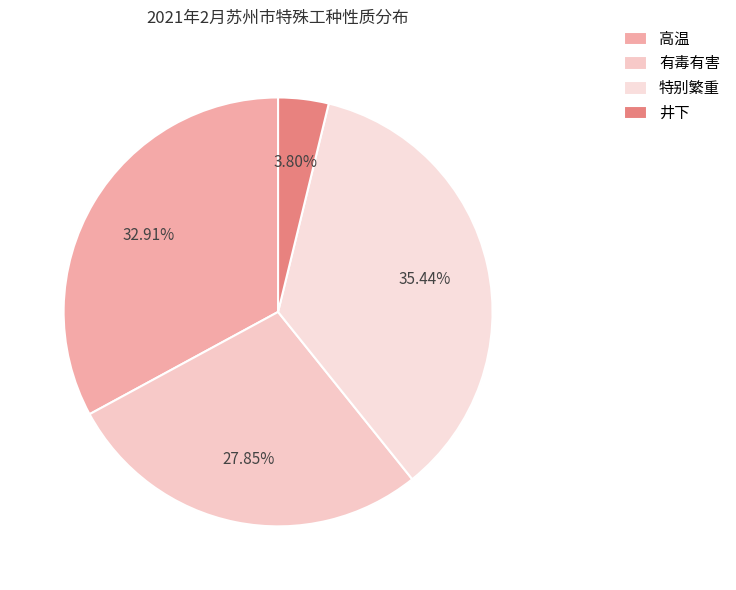

To the nearest percent, what portion does 有毒有害 represent?

28%